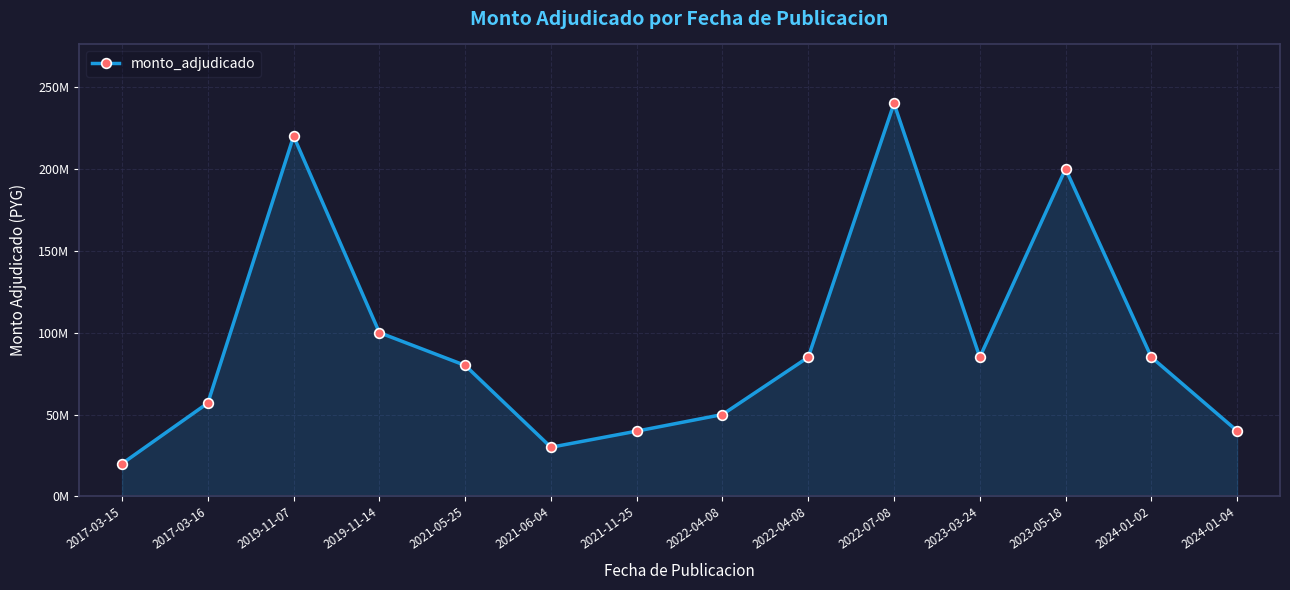

Does the chart have visible grid lines?

Yes